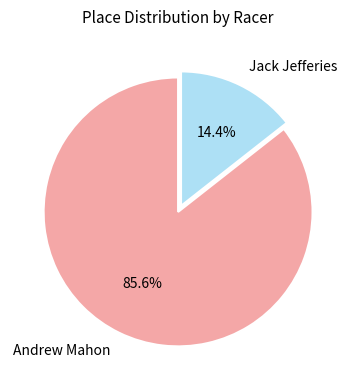

To the nearest percent, what is the average slice percentage?

50%